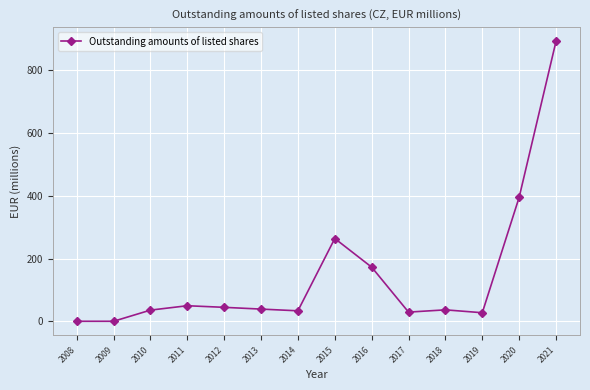

What is the difference between the values at 2016 and 2019?

145.3